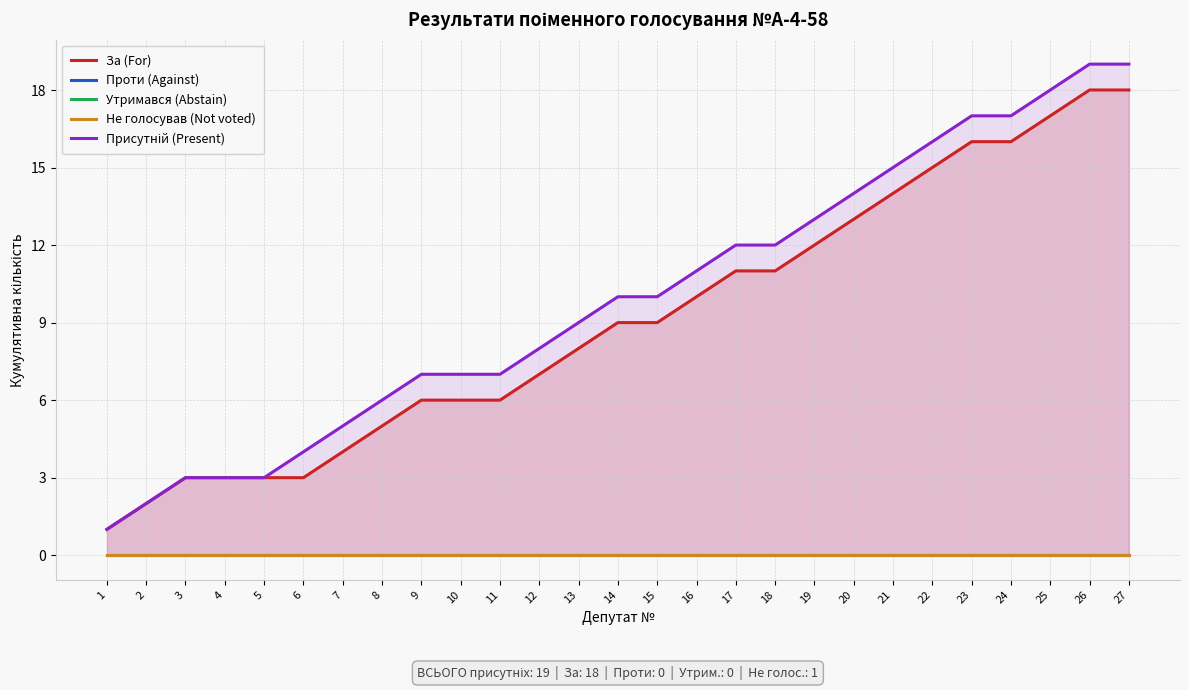

What are all the series names shown in the legend?

За (For), Проти (Against), Утримався (Abstain), Не голосував (Not voted), Присутній (Present)